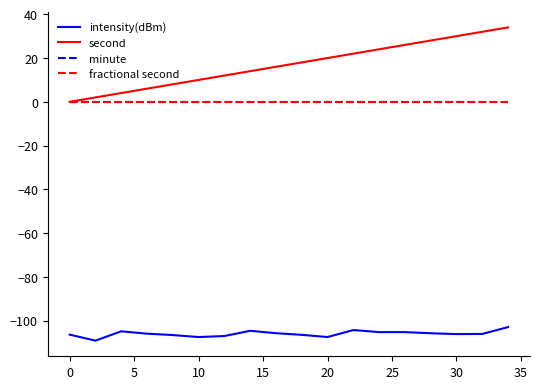

Does the chart display data point markers on the line(s)?

No